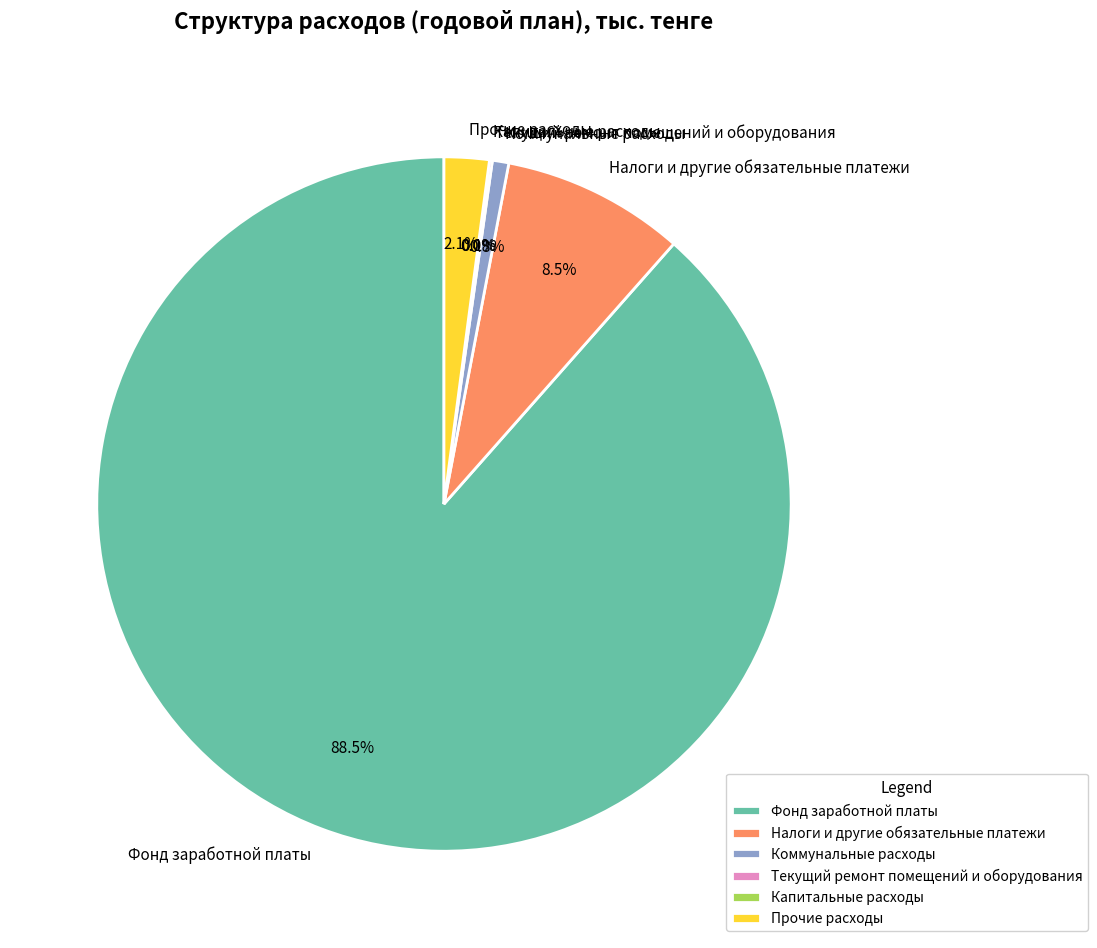

Is it true that Коммунальные расходы is 11% of the pie?

False